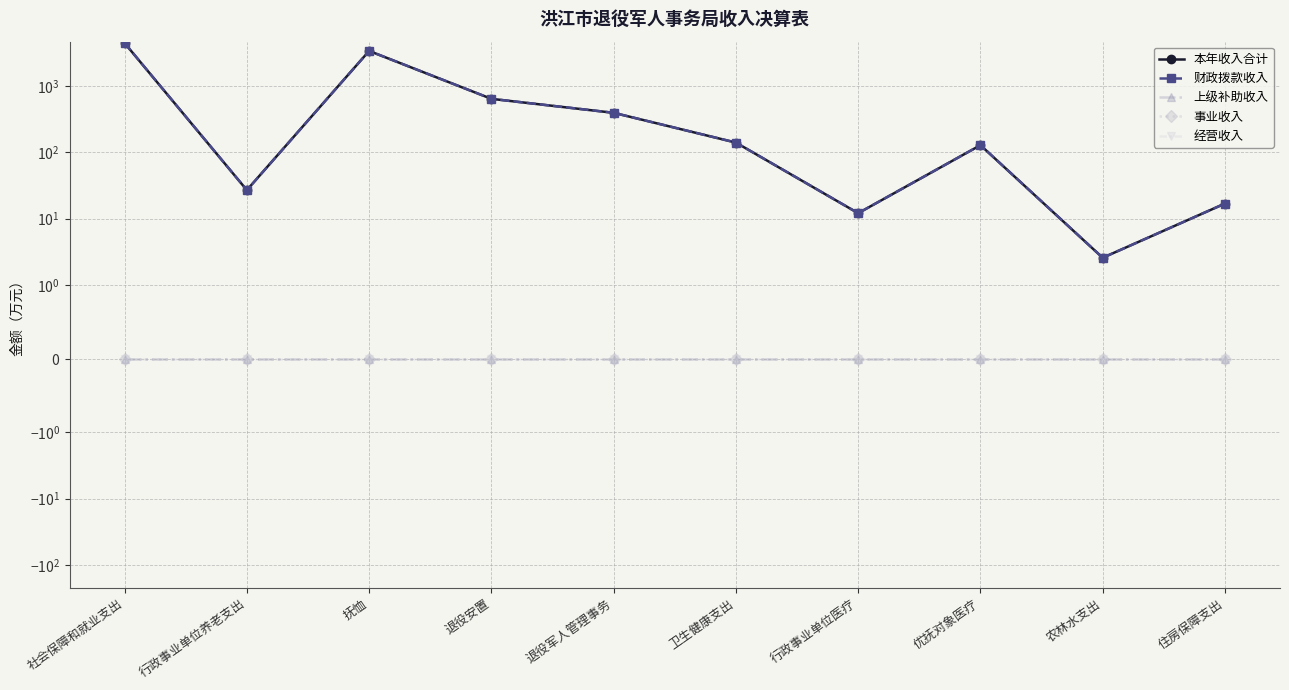

Between 住房保障支出 and 优抚对象医疗, which is larger?

优抚对象医疗